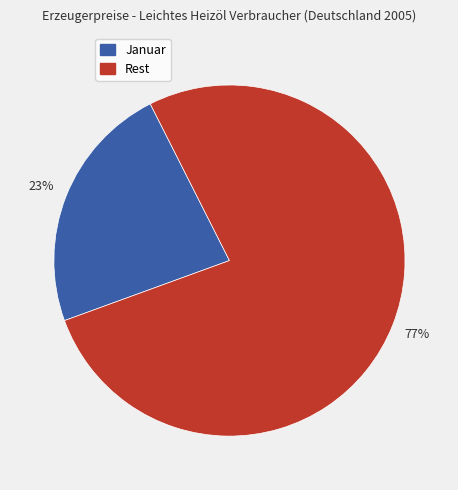

How many segments does this pie chart have?

2